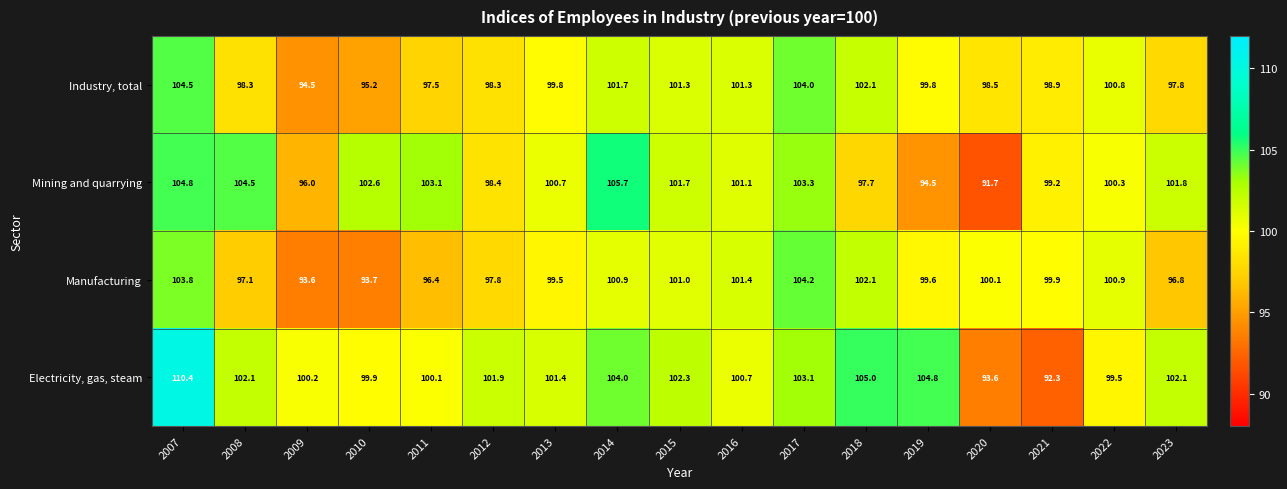

At which label is Manufacturing closest to 98?

2012